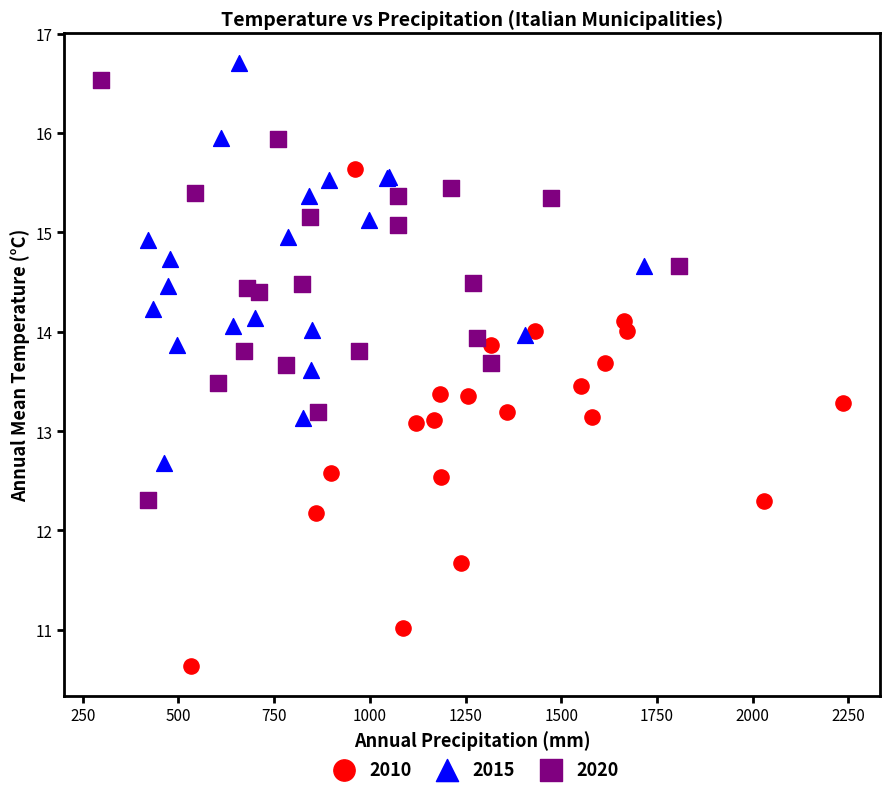

Which series has the largest Y range (max minus min)?

2010